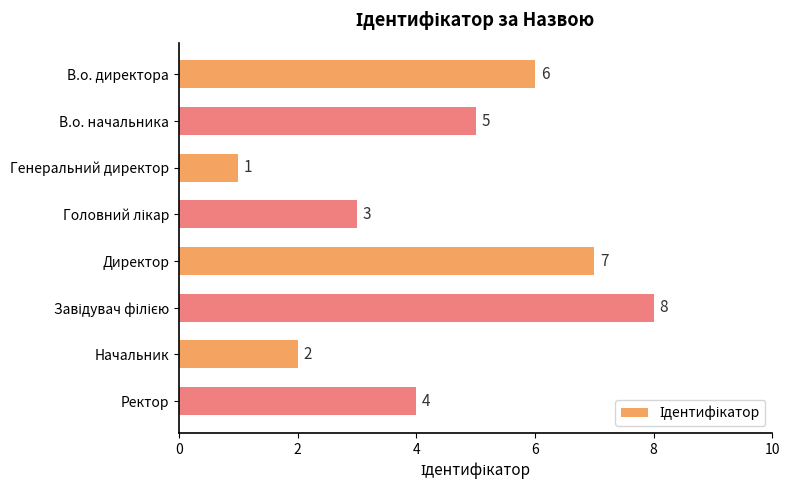

What is the value of the 8th bar from the top?

4